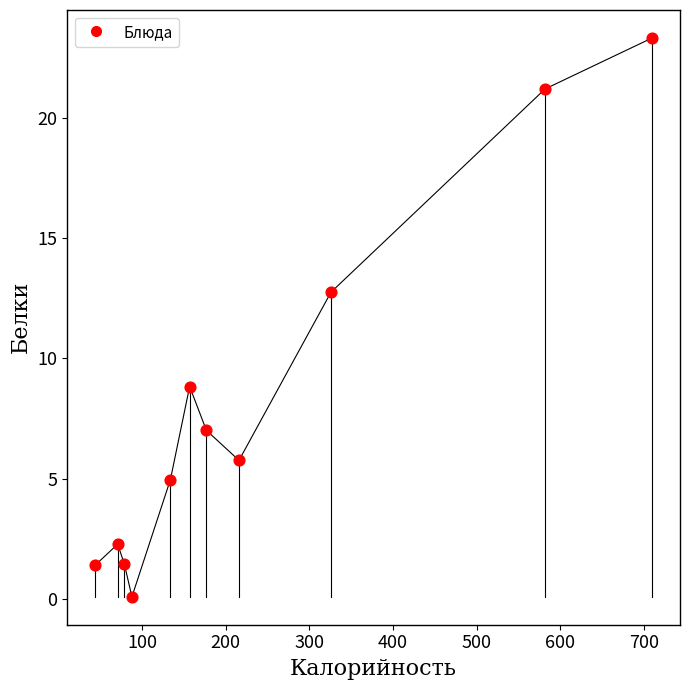

What Y value in the scatter plot is closest to 11?

12.8